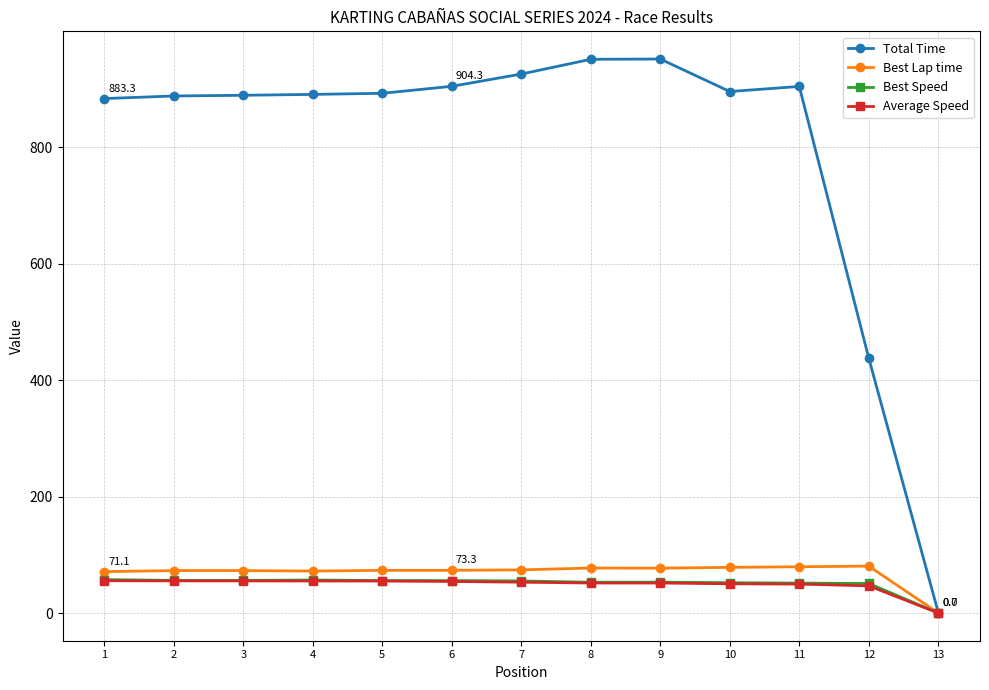

Where does the Best Lap time series first go above 73?

5